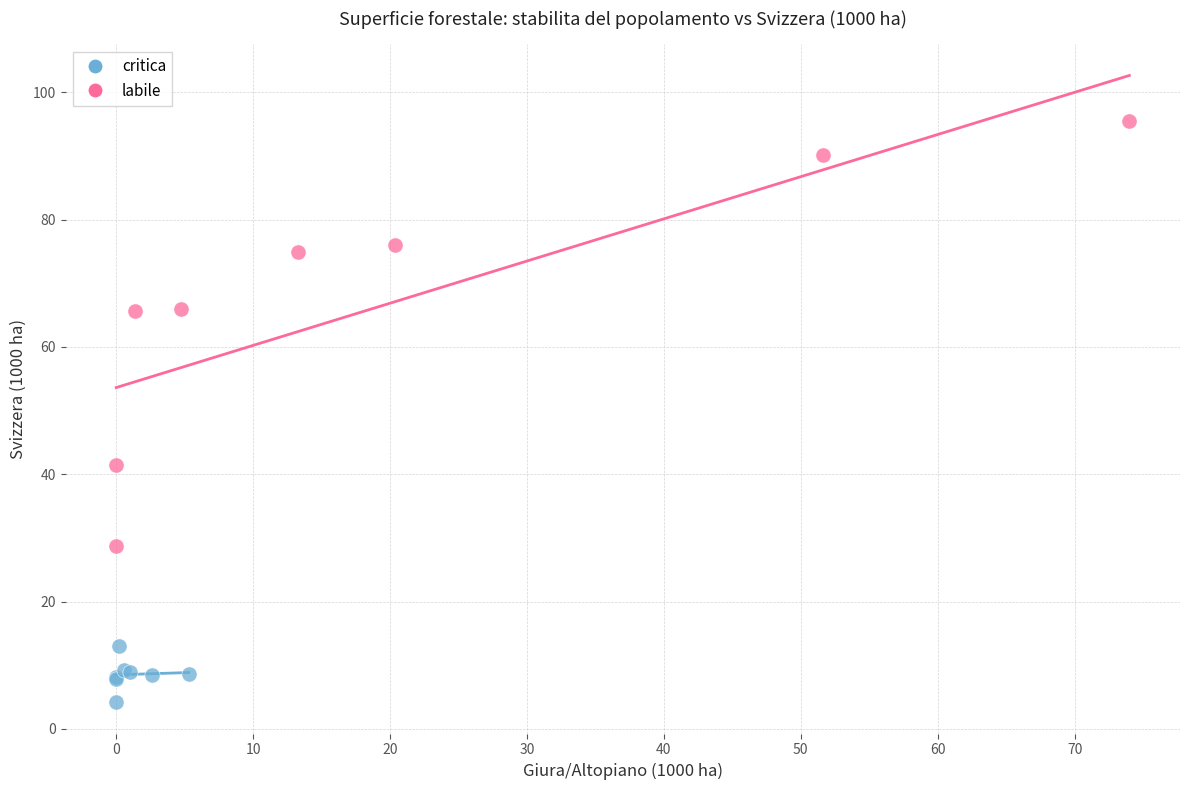

Which series contains the highest Y value?

labile